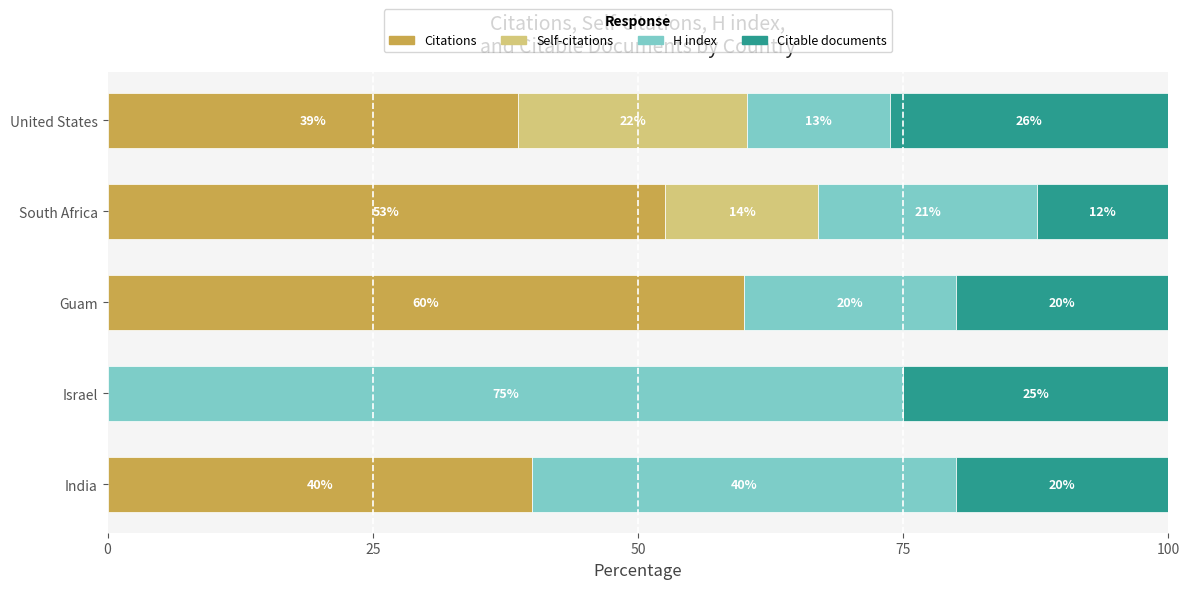

What is the total value across all series at India?

100.0